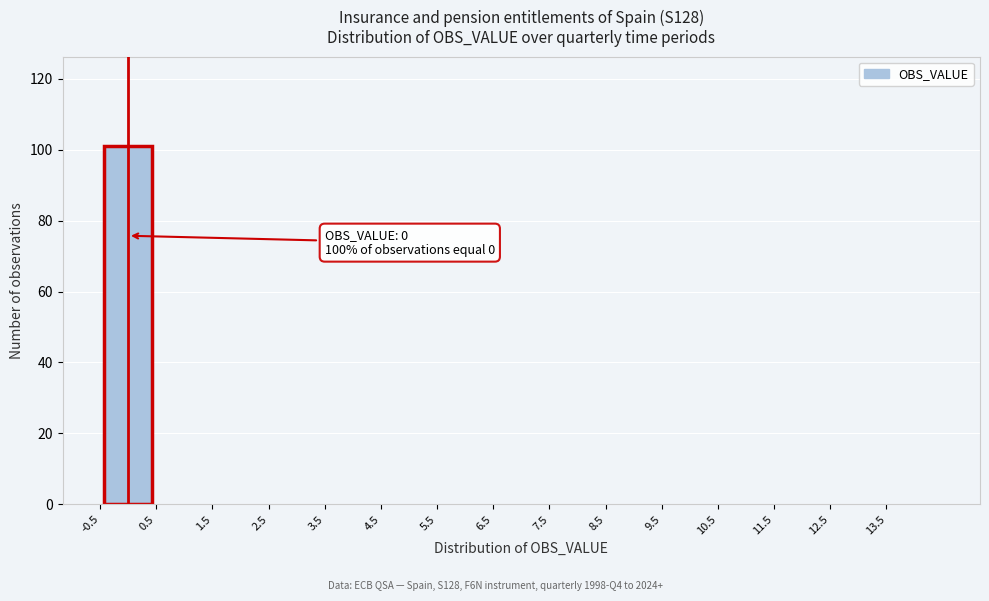

Over which range of the x-axis is the bar tallest?

-0.5 to 0.5